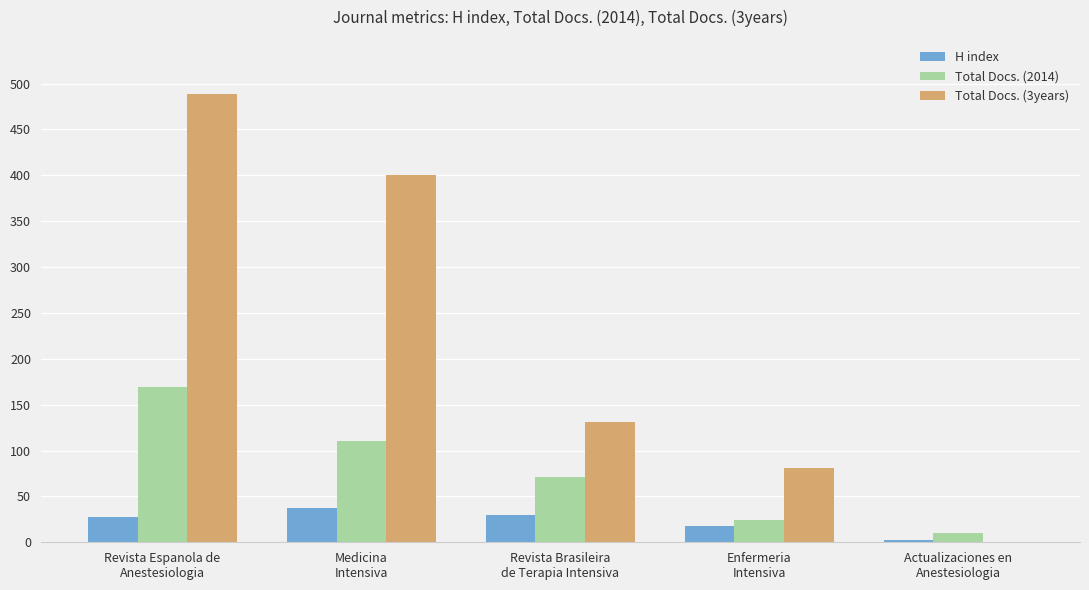

What is the sum of all H index values?

116